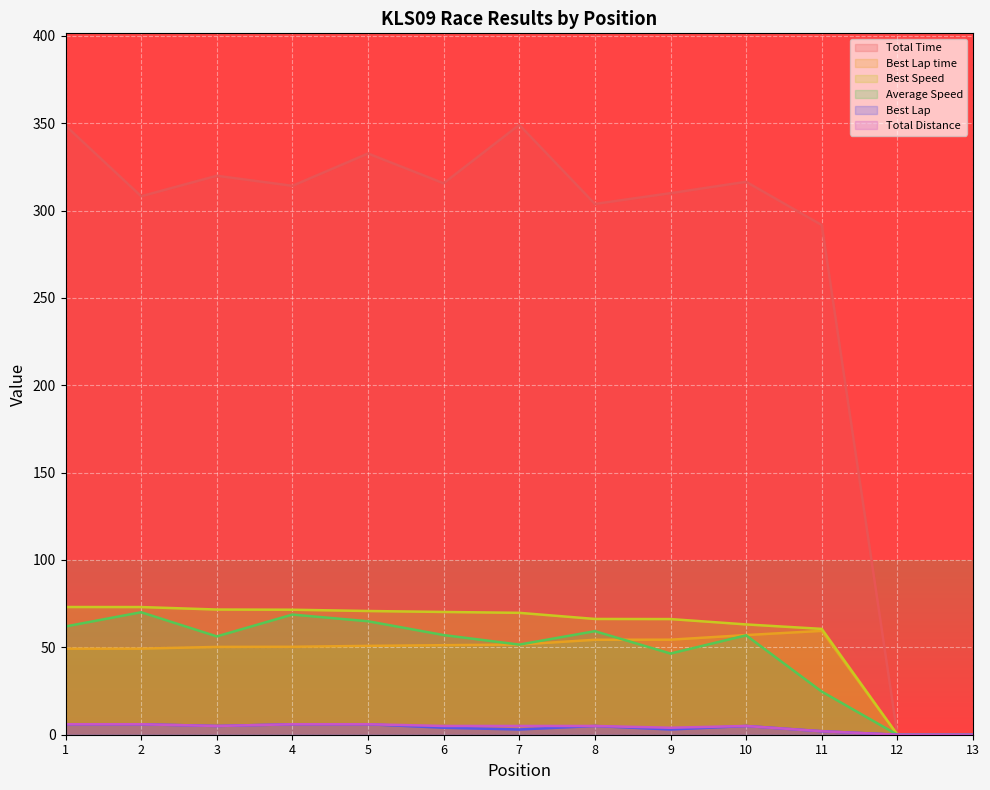

Reading left to right, extract all data points from this chart.

Total Time: 1=348.6	2=308.2	3=319.9	4=314.1	5=332.6	6=315.6	7=349.0	8=303.8	9=309.9	10=316.4	11=291.7	12=0.0	13=0.0
Best Lap time: 1=49.3	2=49.3	3=50.2	4=50.3	5=50.8	6=51.2	7=51.6	8=54.3	9=54.4	10=57.0	11=59.4	12=0.0	13=0.0
Best Speed: 1=73.1	2=73.1	3=71.6	4=71.5	5=70.8	6=70.3	7=69.8	8=66.3	9=66.2	10=63.1	11=60.6	12=0.0	13=0.0
Average Speed: 1=62.0	2=70.1	3=56.3	4=68.8	5=64.9	6=57.0	7=51.6	8=59.3	9=46.5	10=56.9	11=24.7	12=0.0	13=0.0
Best Lap: 1=6.0	2=6.0	3=5.0	4=6.0	5=6.0	6=4.0	7=3.0	8=5.0	9=3.0	10=5.0	11=2.0	12=0.0	13=0.0
Total Distance: 1=6.0	2=6.0	3=5.0	4=6.0	5=6.0	6=5.0	7=5.0	8=5.0	9=4.0	10=5.0	11=2.0	12=0.0	13=0.0